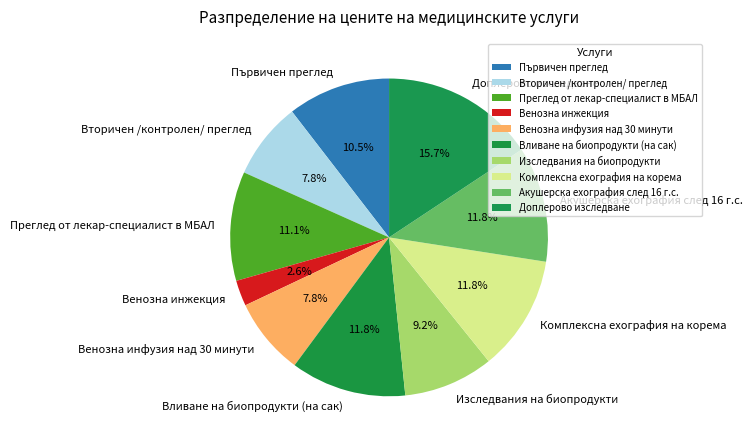

Which has a higher value, Първичен преглед or Акушерска ехография след 16 г.с.?

Акушерска ехография след 16 г.с.